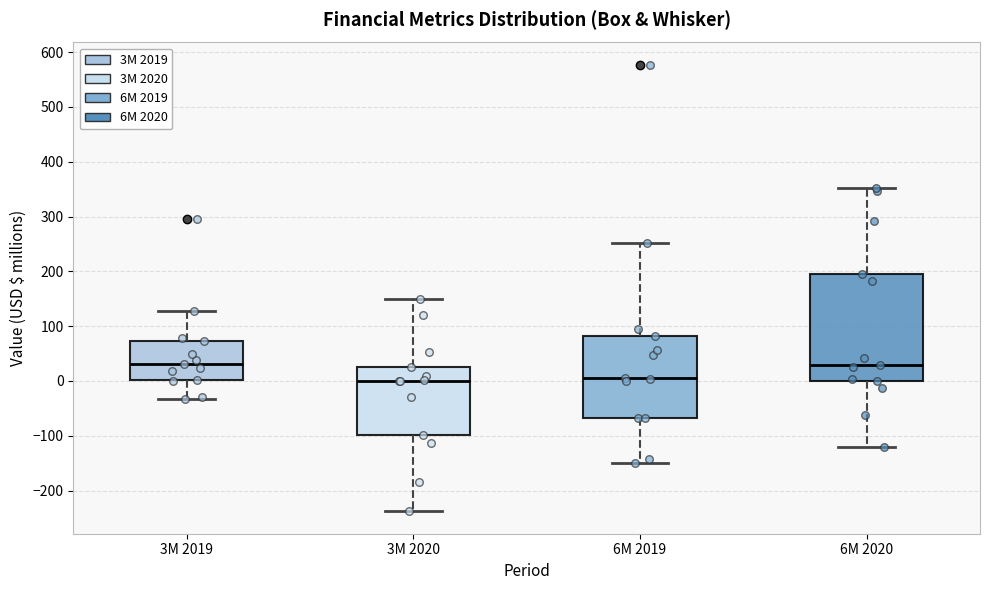

Where does the upper whisker of the box for 3M 2020 end on the y-axis? The values are not printed on the chart, so give them approximately, as read against the axis.

150